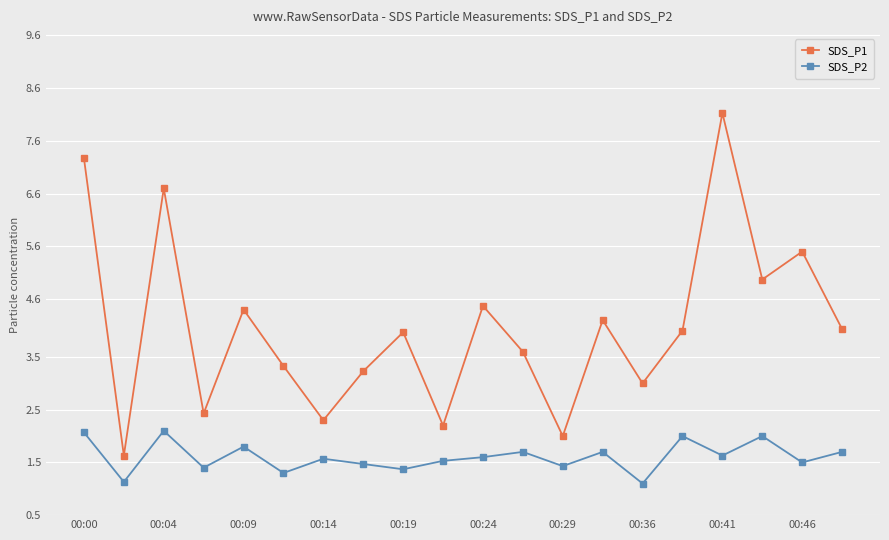

Reading left to right, extract all data points from this chart.

SDS_P1: 7.3	1.6	6.7	2.4	4.4	3.3	2.3	3.2	4.0	2.2	4.5	3.6	2.0	4.2	3.0	4.0	8.1	5.0	5.5	4.0
SDS_P2: 2.1	1.1	2.1	1.4	1.8	1.3	1.6	1.5	1.4	1.5	1.6	1.7	1.4	1.7	1.1	2.0	1.6	2.0	1.5	1.7